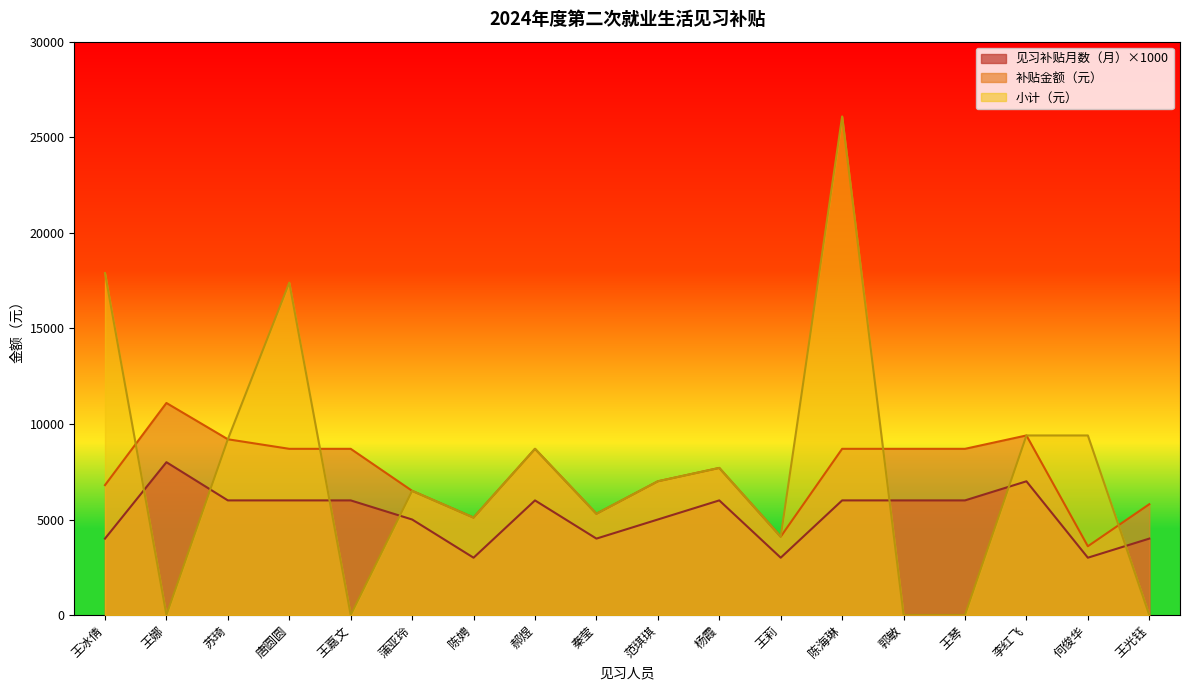

What is the difference between the 见习补贴月数（月） values at 王娜 and 陈娉?

5000